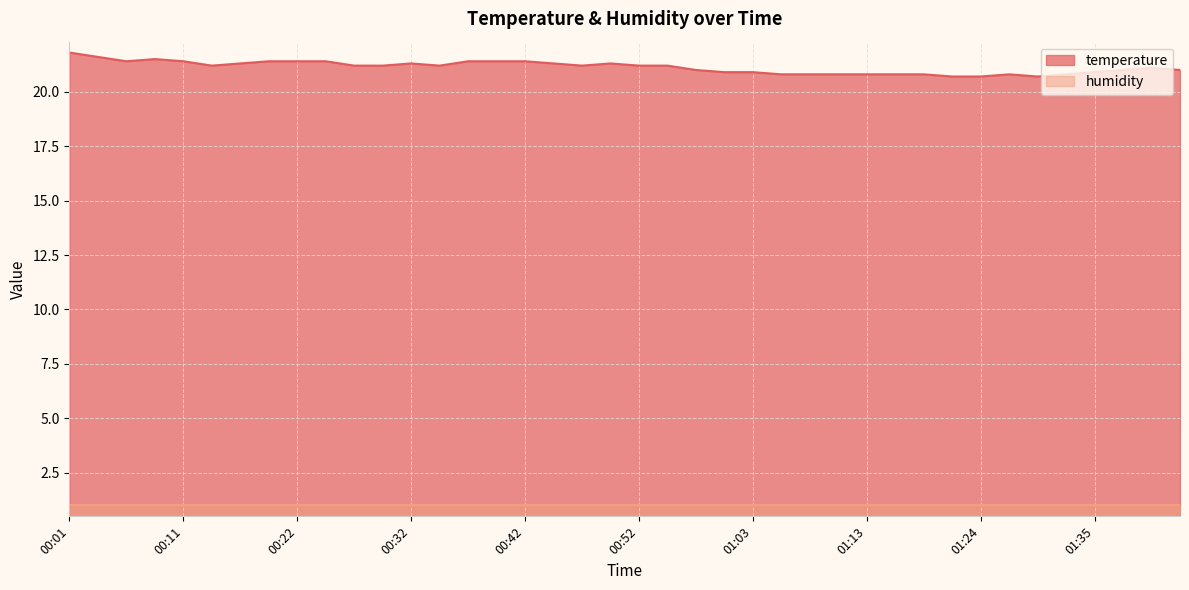

Which has a higher value, 00:09 or 00:47?

00:09